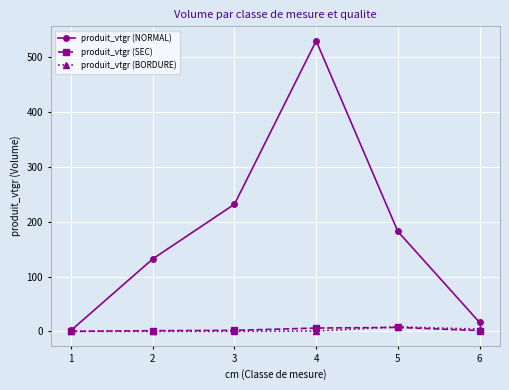

The value of produit_vtgr (SEC) at 2 is 1.2. True or false?

True